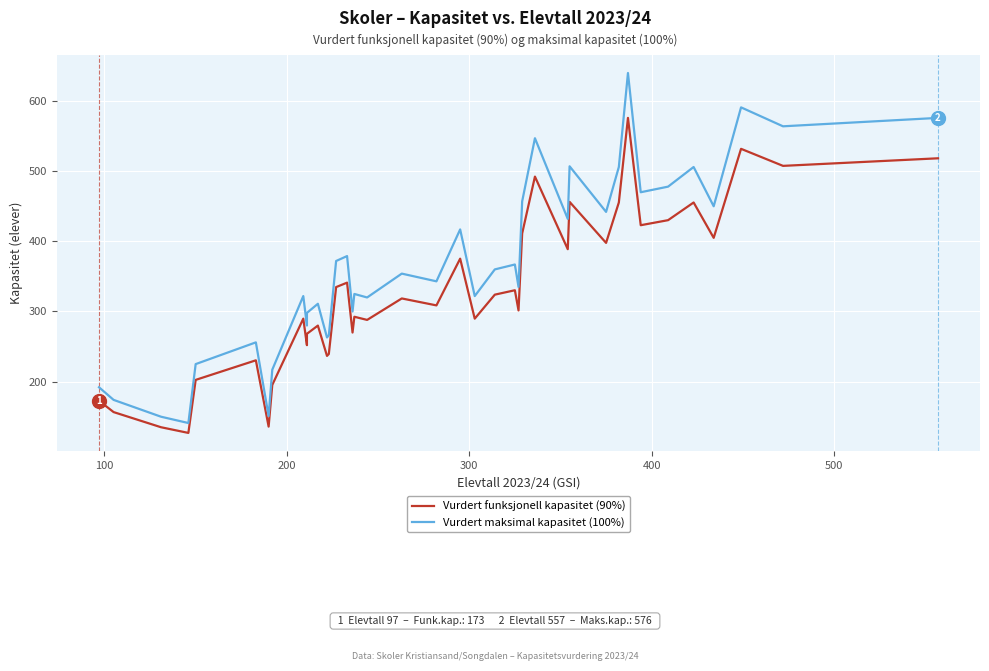

List the series in order of their peak value, lowest first.

Vurdert funksjonell kapasitet (90%), Vurdert maksimal kapasitet (100%)